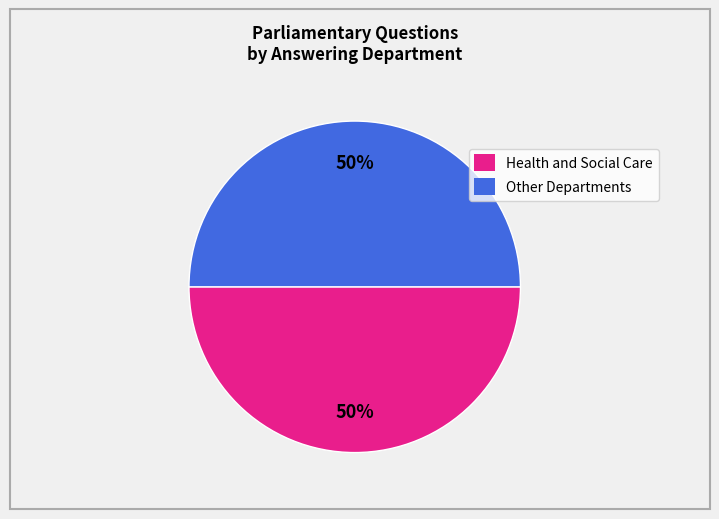

To the nearest percent, what portion does Health and Social Care represent?

50%